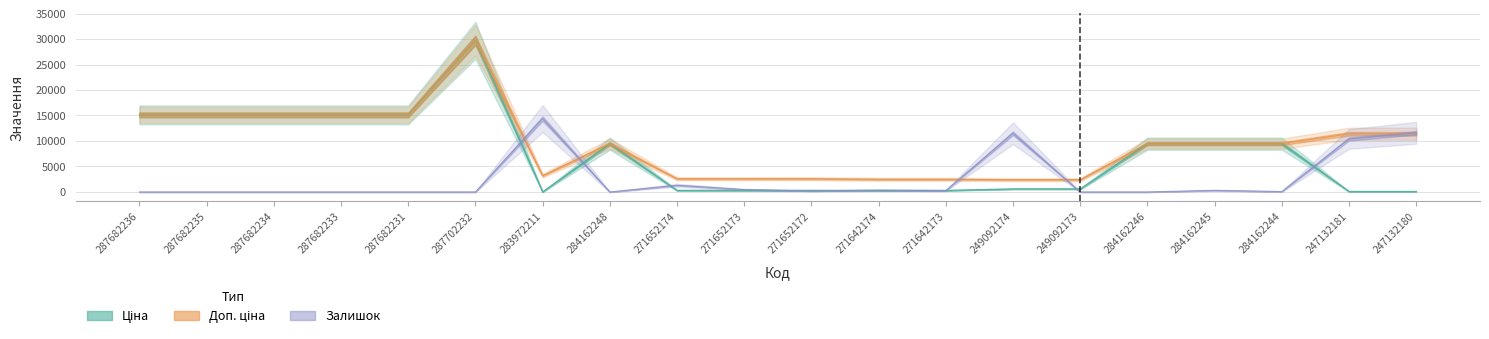

Reading left to right, list all the values displayed in this chart.

Ціна: 287682236=15120.0	287682235=15120.0	287682234=15120.0	287682233=15120.0	287682231=15120.0	287702232=29747.2	283972211=32.0	284162248=9480.1	271652174=324.8	271652173=324.8	271652172=324.8	271642174=310.3	271642173=310.3	249092174=603.7	249092173=603.7	284162246=9480.1	284162245=9480.1	284162244=9480.1	247132181=114.1	247132180=114.1
Доп. ціна: 287682236=15120.0	287682235=15120.0	287682234=15120.0	287682233=15120.0	287682231=15120.0	287702232=29747.2	283972211=3205.0	284162248=9480.1	271652174=2598.3	271652173=2598.3	271652172=2598.3	271642174=2482.4	271642173=2482.4	249092174=2414.8	249092173=2414.8	284162246=9480.1	284162245=9480.1	284162244=9480.1	247132181=11410.0	247132180=11410.0
Залишок: 287682236=0.0	287682235=0.0	287682234=0.0	287682233=0.0	287682231=0.0	287702232=0.0	283972211=14400.0	284162248=0.0	271652174=1320.0	271652173=480.0	271652172=200.0	271642174=360.0	271642173=280.0	249092174=11520.0	249092173=0.0	284162246=0.0	284162245=320.0	284162244=80.0	247132181=10400.0	247132180=11600.0